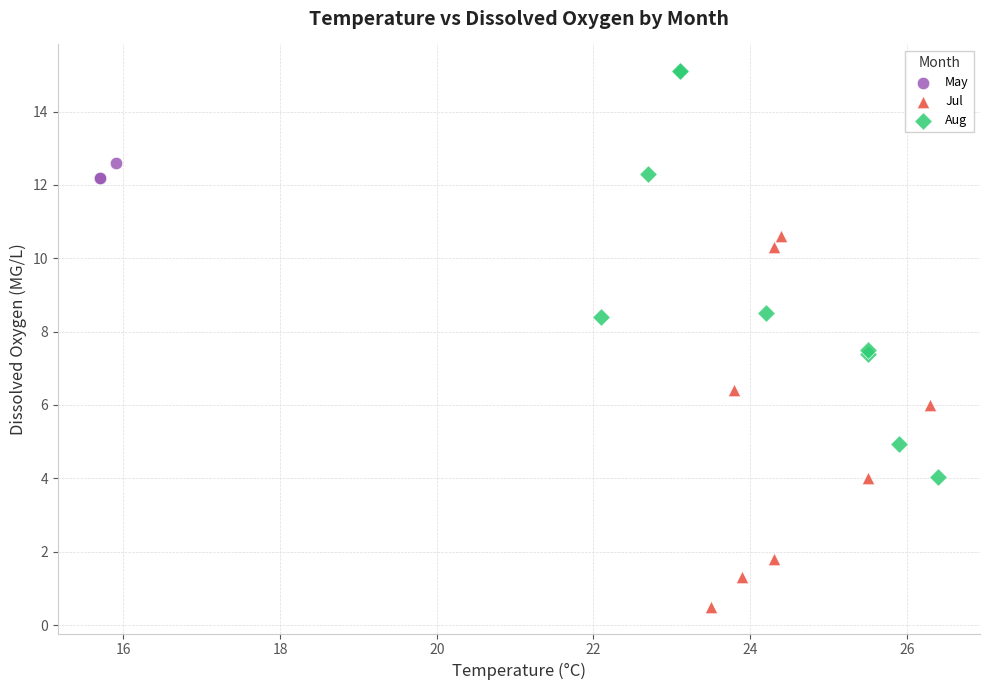

Which series reaches the maximum Y coordinate?

Aug